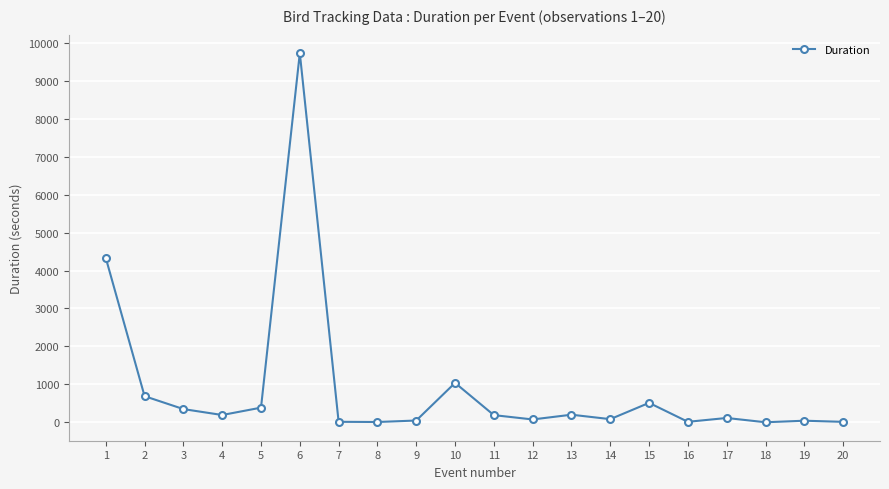

Is it true that the value at 10 is 1706?

False